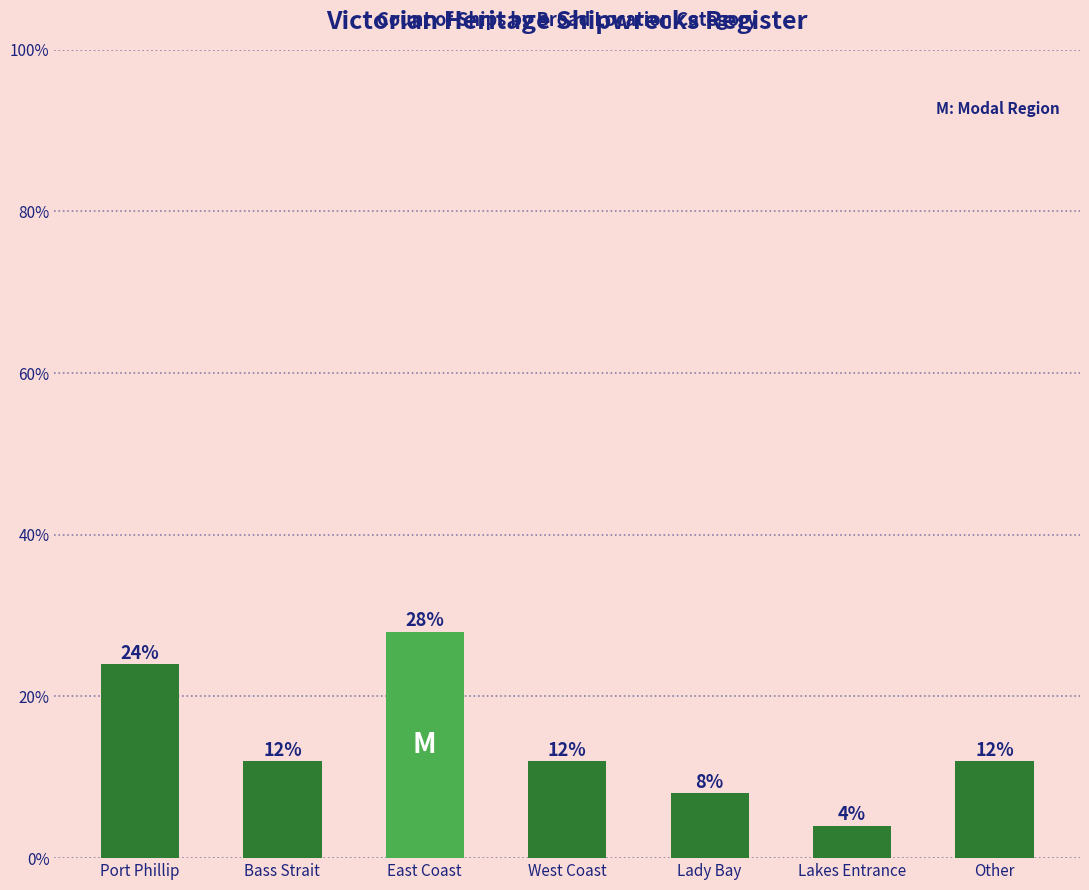

What position from the right is Port Phillip?

7